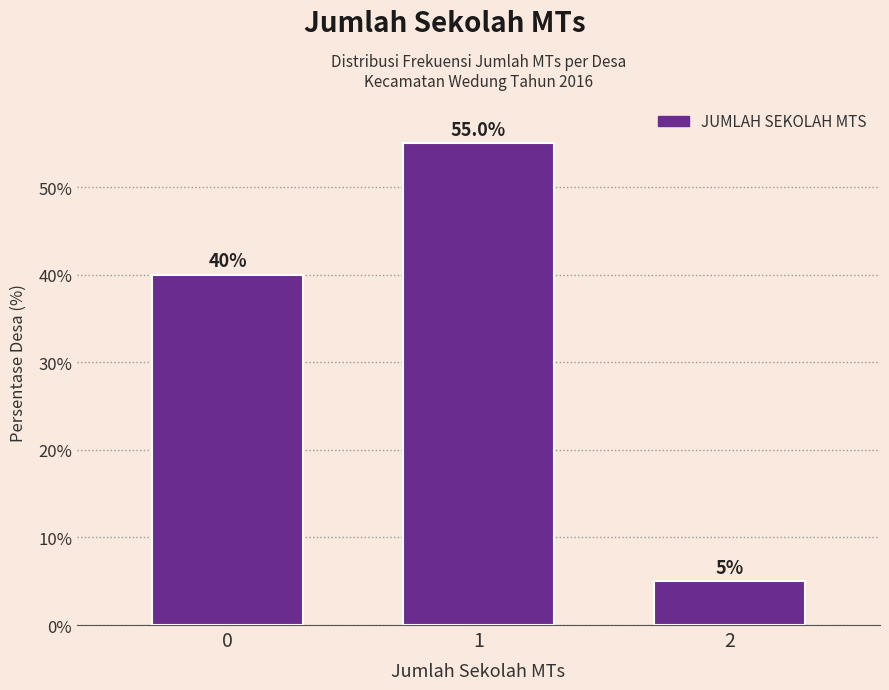

Reading right to left, transcribe all the data shown in this chart.

5.0	55.0	40.0